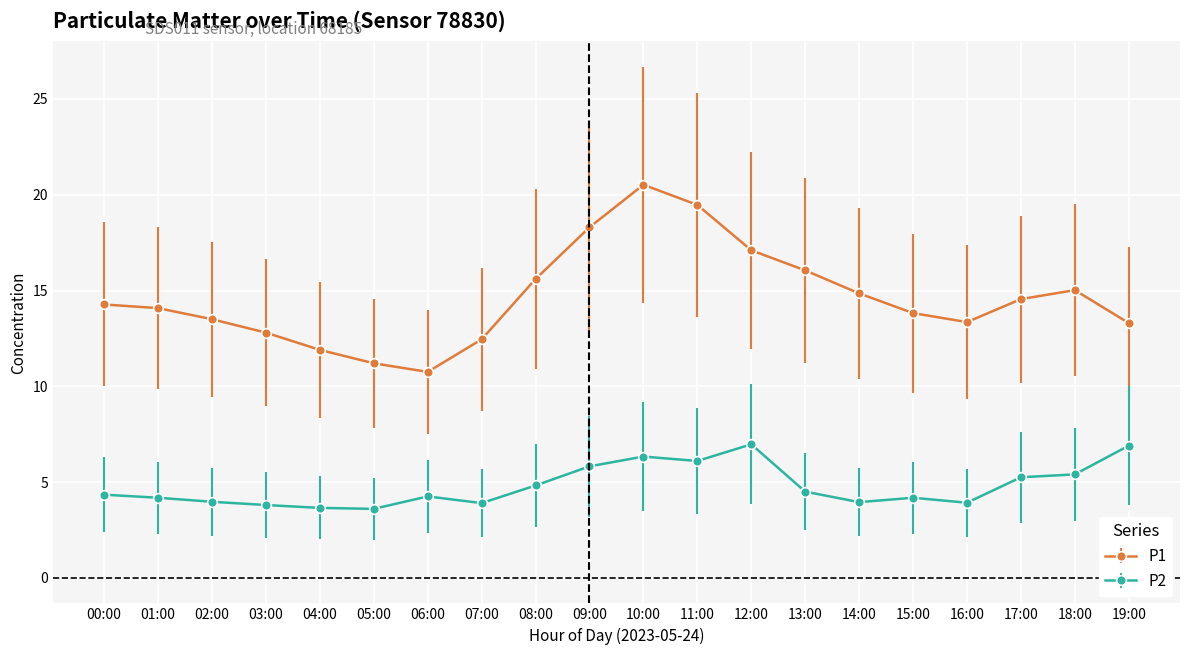

What is the difference between the maximum and minimum values in the P1 series?

9.8